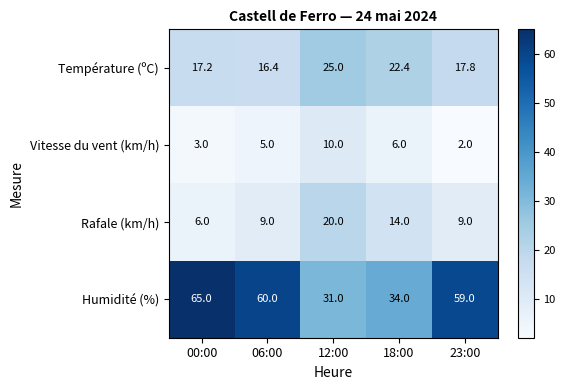

At which label is Température (ºC) closest to 20?

23:00